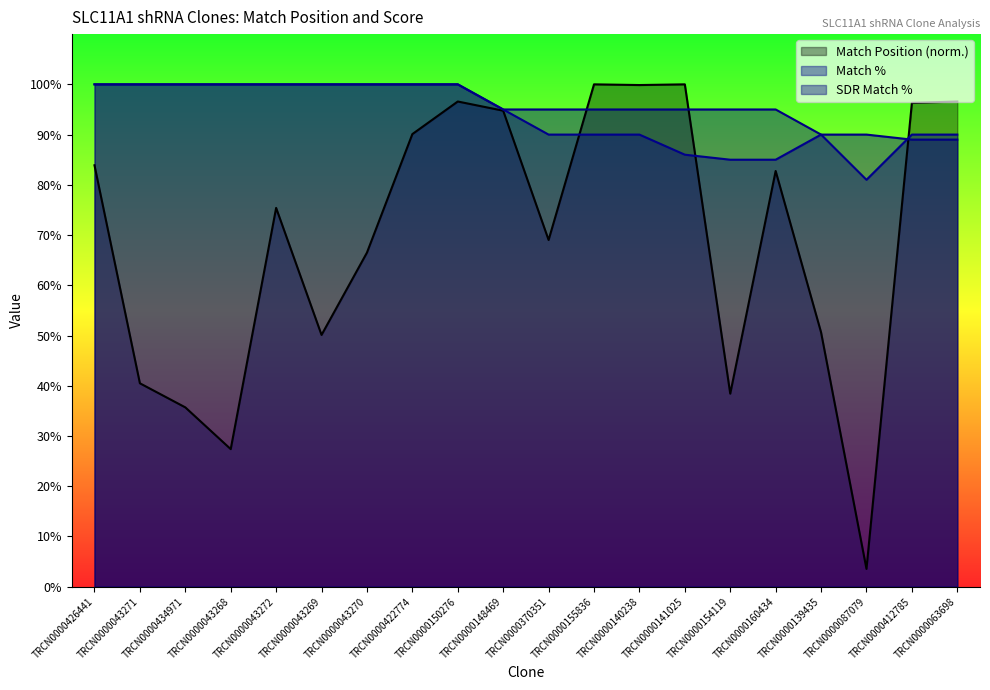

What is the sum of all Match Position values?

1398.1